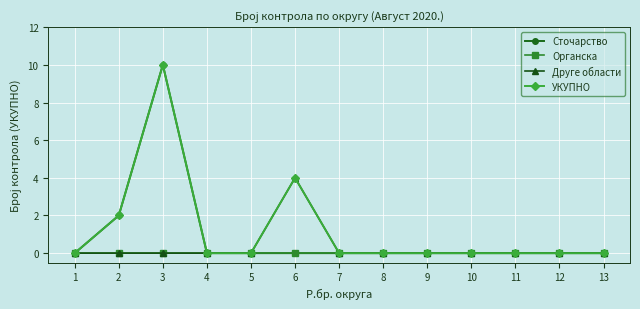

How many data points does each series have?

13